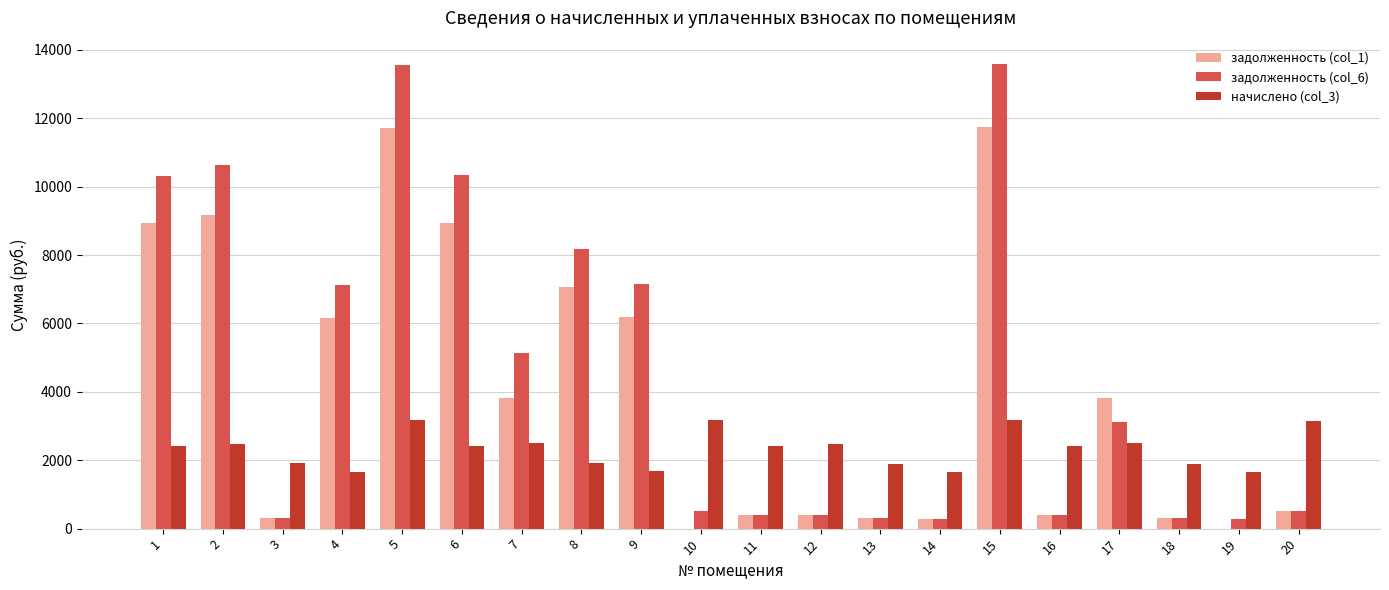

What is the average value of the задолженность (col_6) series?

4646.7